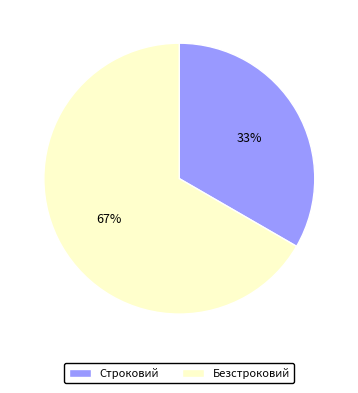

To the nearest percent, what is the combined percentage of Безстроковий and Строковий?

100%